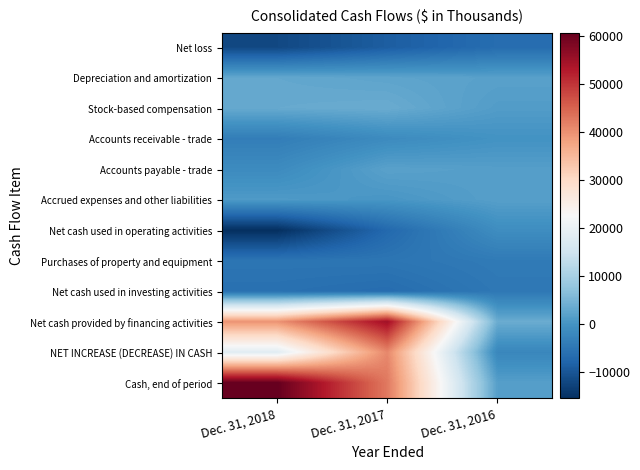

List the series in order of their peak value, highest first.

Cash, end of period, Net cash provided by financing activities, NET INCREASE (DECREASE) IN CASH, Stock-based compensation, Depreciation and amortization, Accounts payable - trade, Accrued expenses and other liabilities, Accounts receivable - trade, Net cash used in operating activities, Purchases of property and equipment, Net cash used in investing activities, Net loss